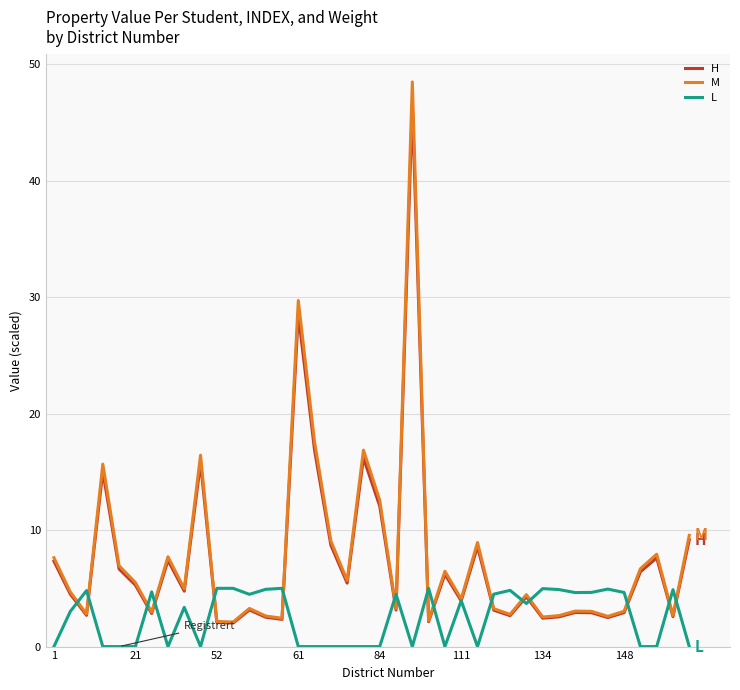

What is the greatest value displayed?

48.5